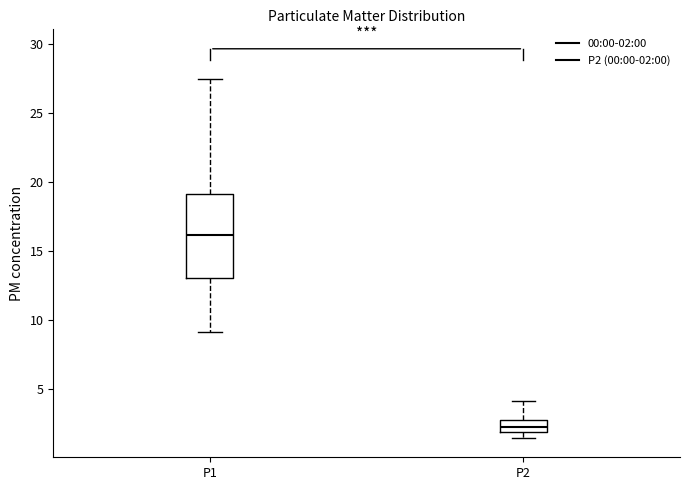

Reading left to right, read every box against the y-axis: the position of its median line, the range the box covers, and the ends of its whiskers. The values are not printed on the chart, so give them approximately, as read against the axis.

P1: median 16.0, box 13.0 to 19.0, whiskers 9.0 to 27.5
P2: median 2.5, box 2.0 to 3.0, whiskers 1.5 to 4.0